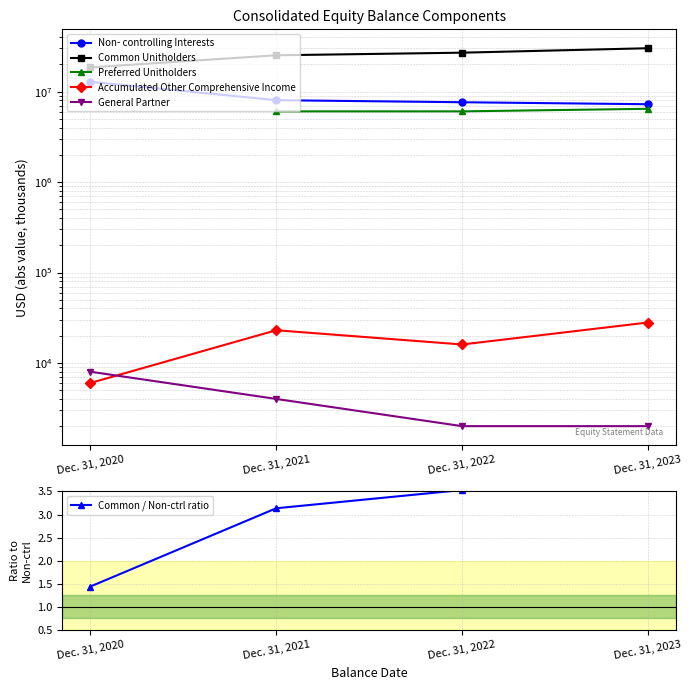

The General Partner series shows 2000.0 at Dec. 31, 2022. True or false?

True